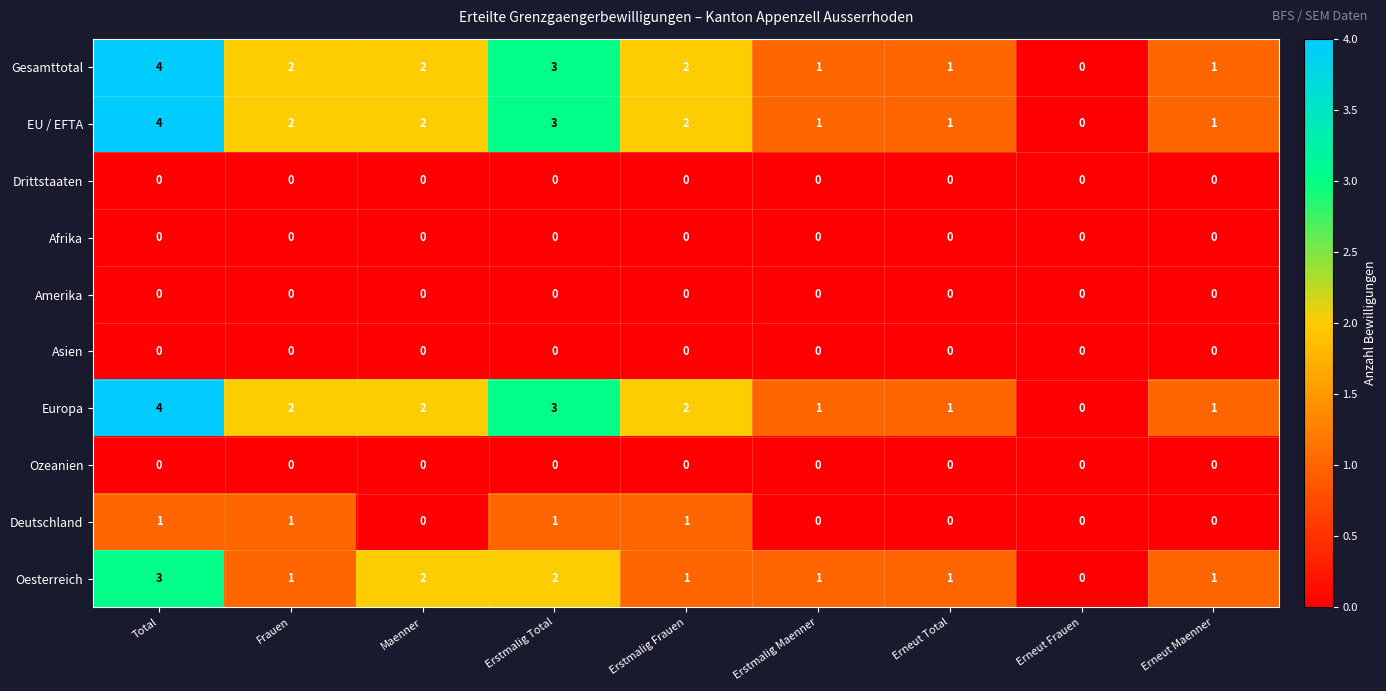

What is the maximum value shown in the chart?

4